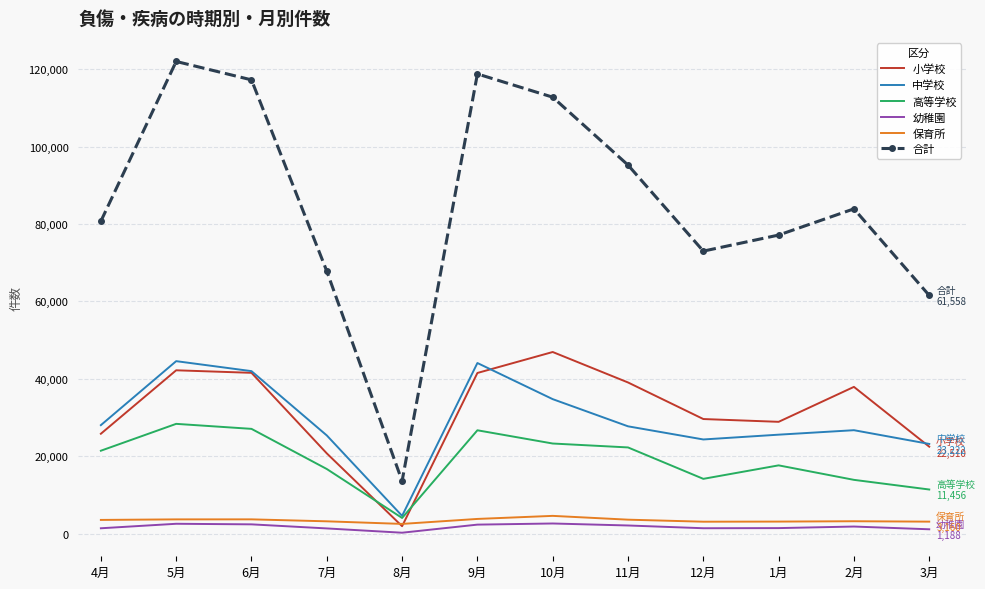

The value of 保育所 at 6月 is 3751. True or false?

True